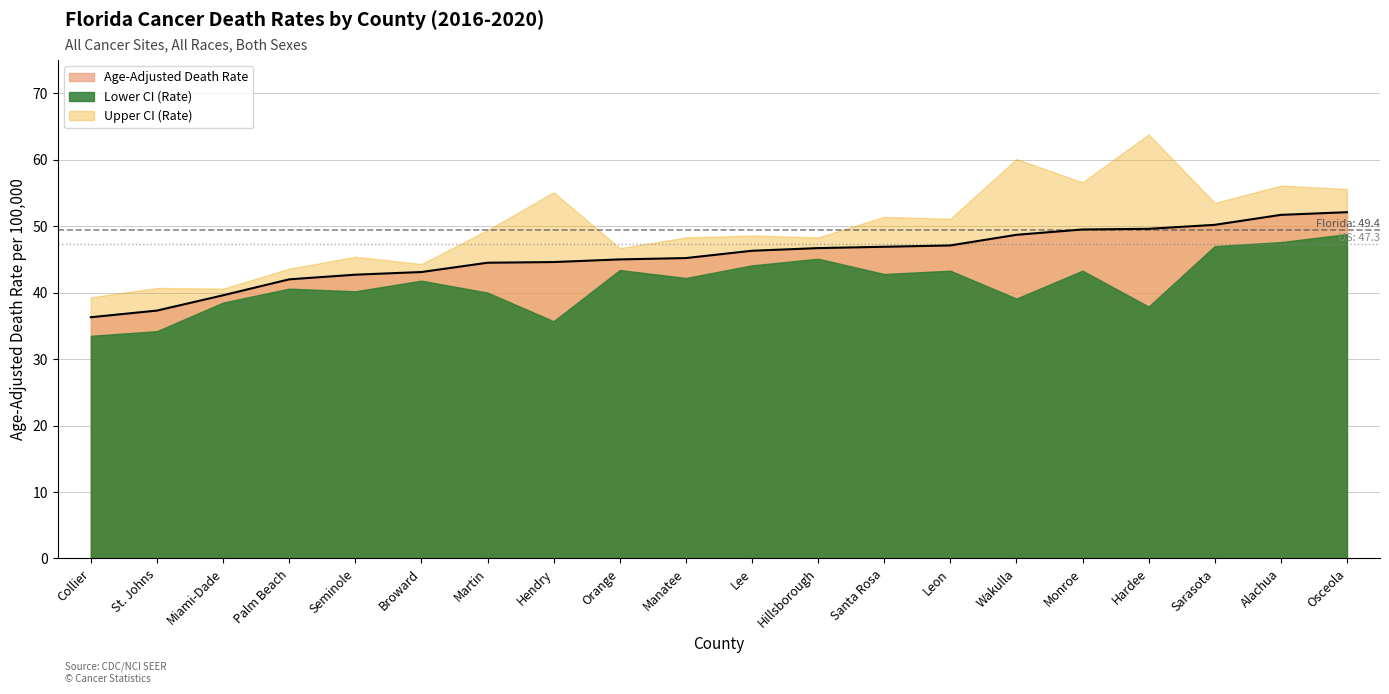

Where is Age-Adjusted Death Rate nearest to the value 44?

Martin